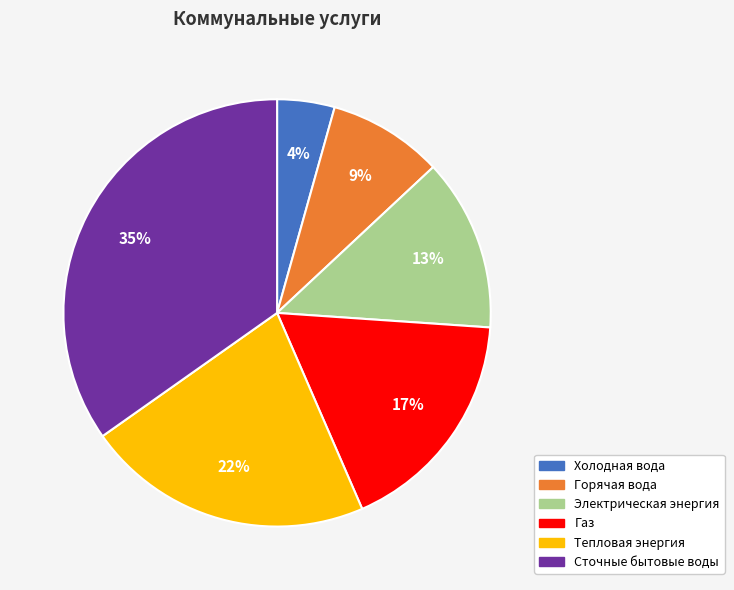

Is the sum of Горячая вода and Холодная вода greater than half?

No